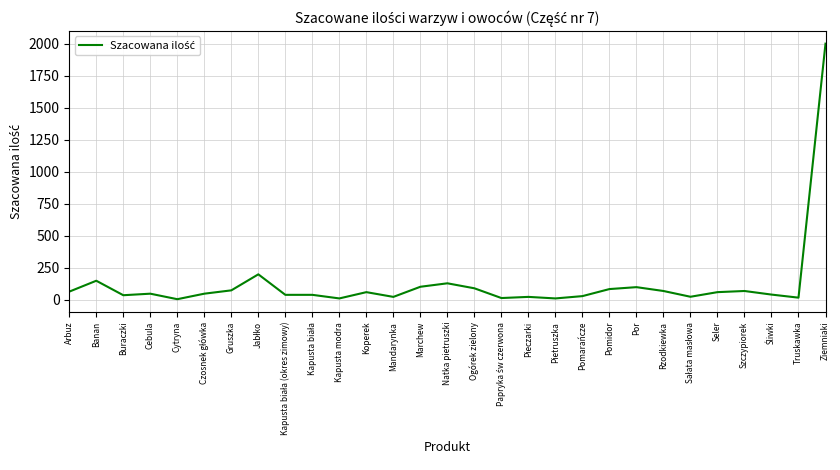

What is the change in value from Arbuz to Natka pietruszki?

+65